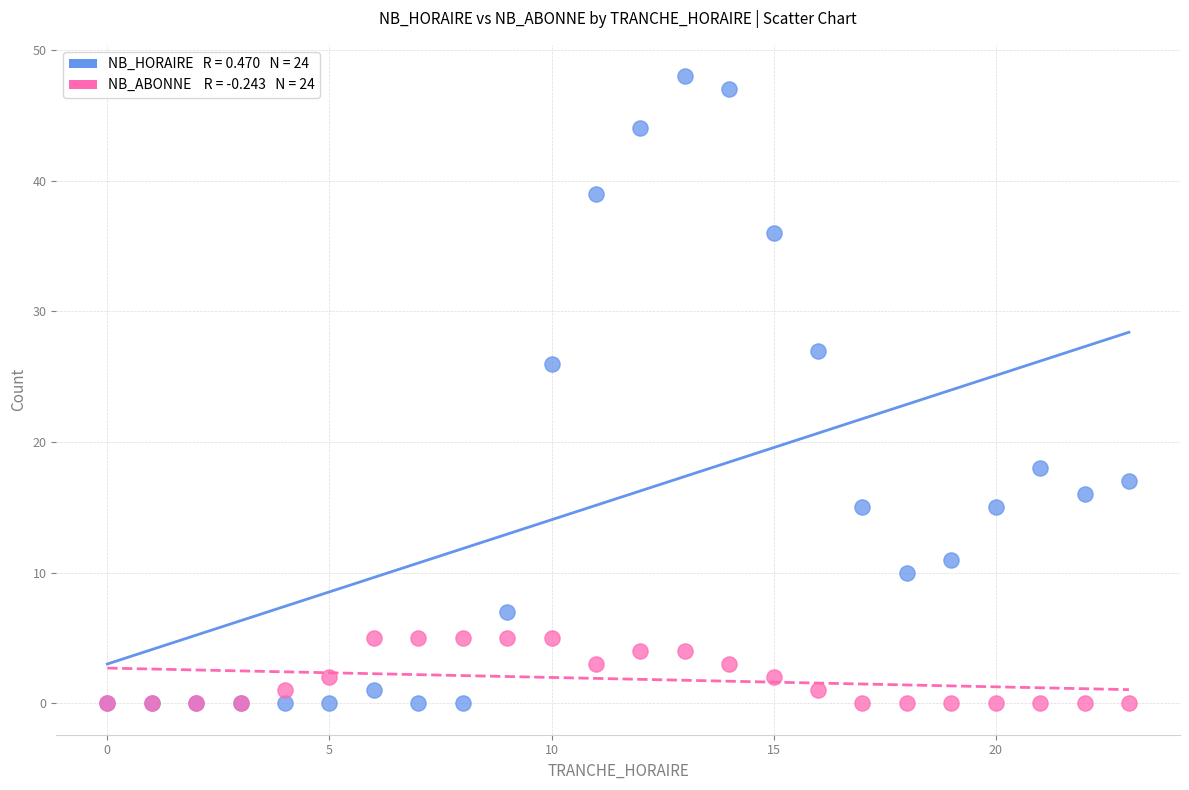

Across all series, what Y value is closest to 24?

26